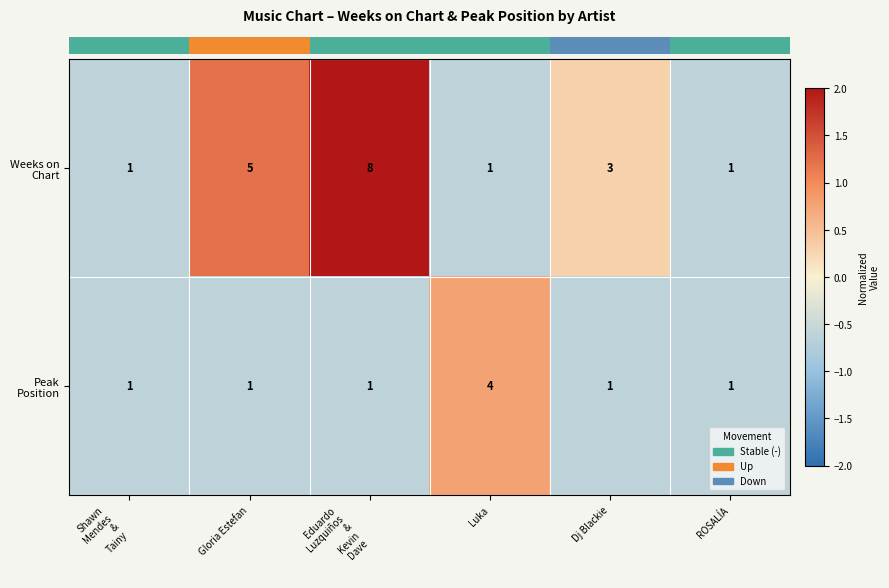

How many categories are shown in the chart?

6